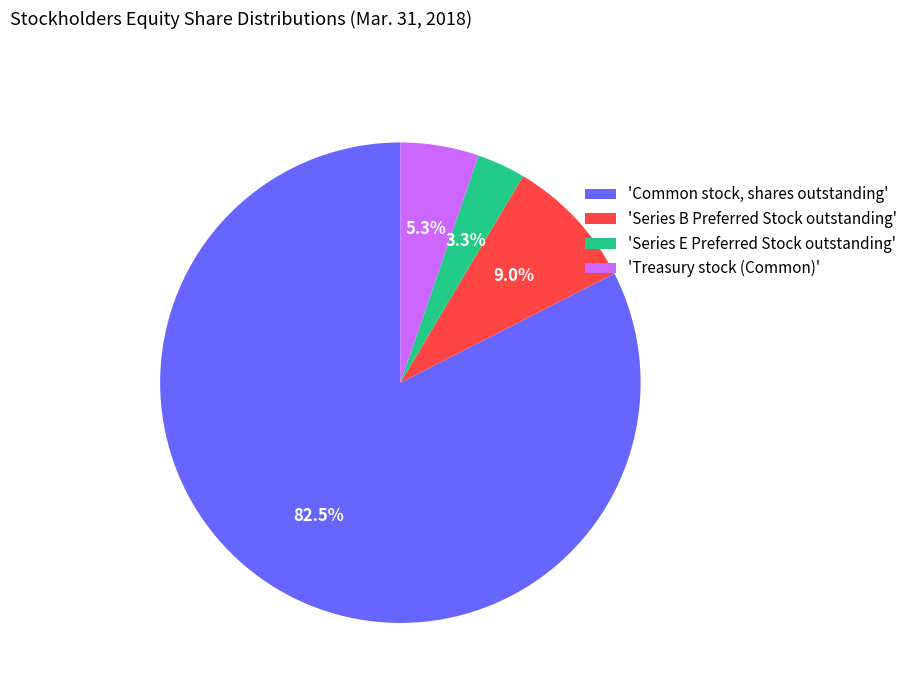

Rank the categories by value from highest to lowest.

'Common stock, shares outstanding', 'Series B Preferred Stock outstanding', 'Treasury stock (Common)', 'Series E Preferred Stock outstanding'